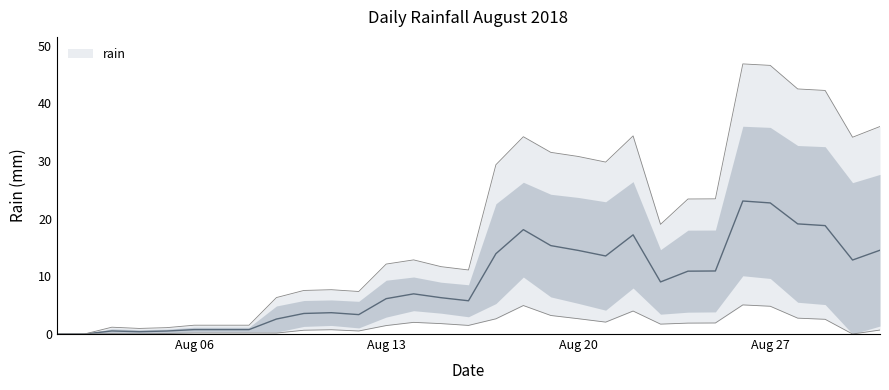

How many values are above zero?

22